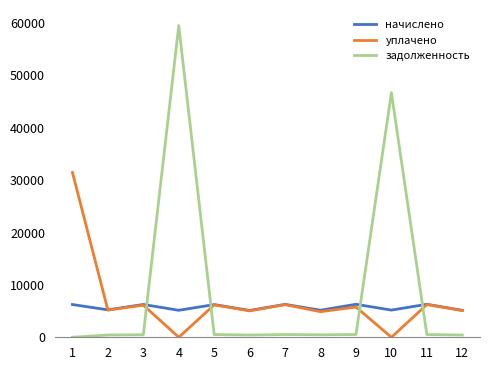

What is the highest value of the задолженность series?

59514.1